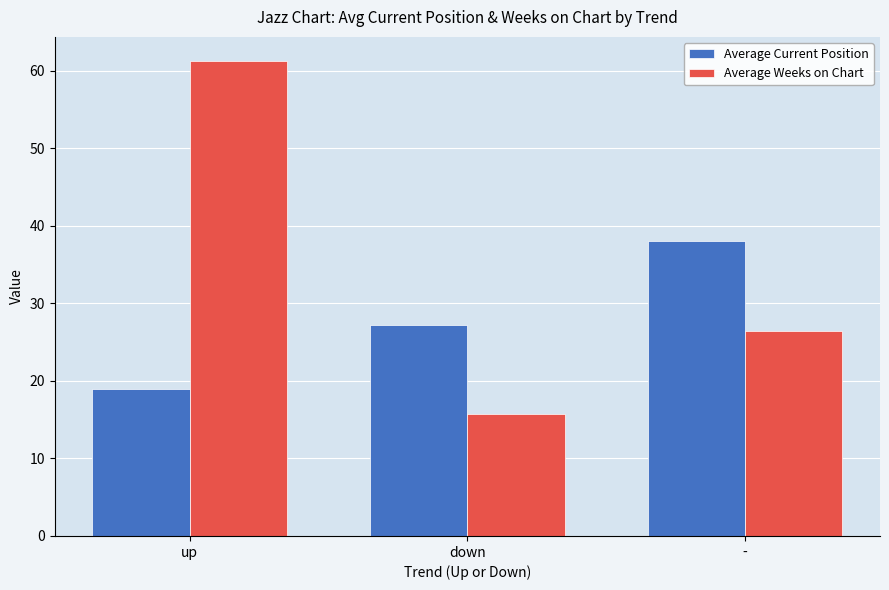

What is the difference between the highest and lowest values at -?

11.7